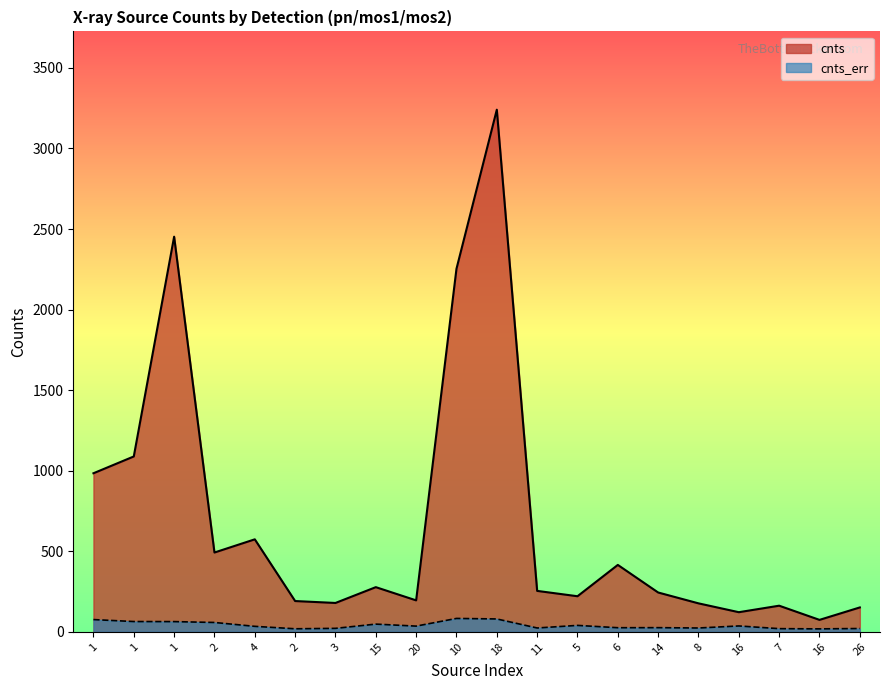

In cnts, how many points are lower than both neighbors (excluding endpoints)?

6